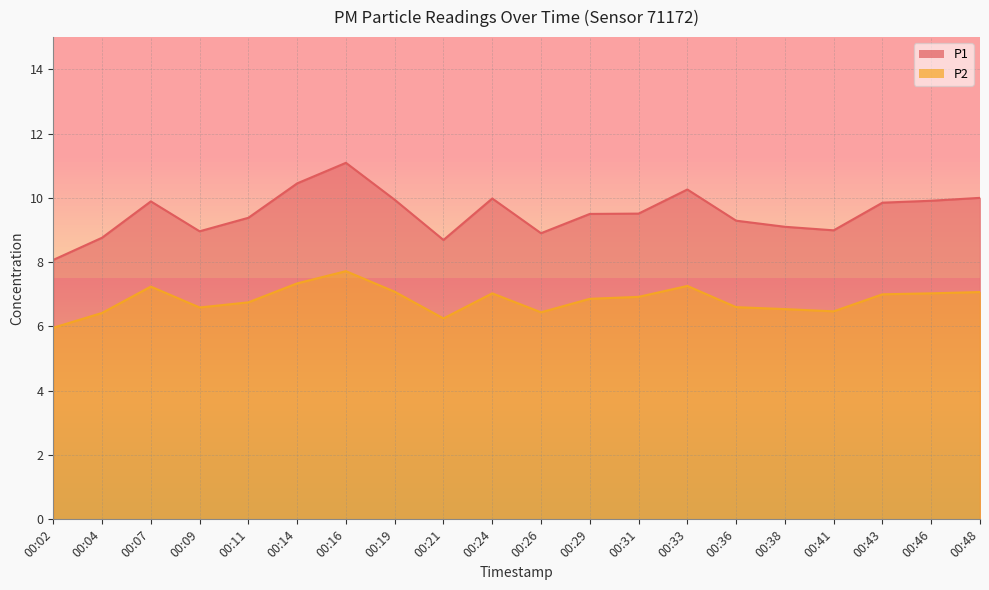

How many values in the P2 series exceed 6?

19